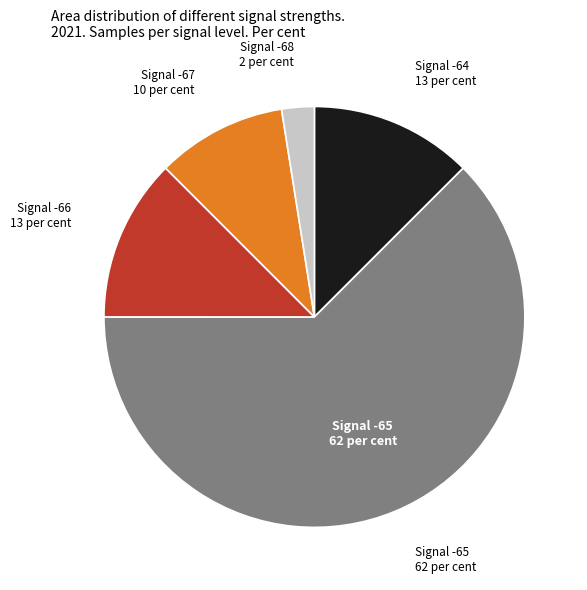

Does any single category account for the majority?

Yes